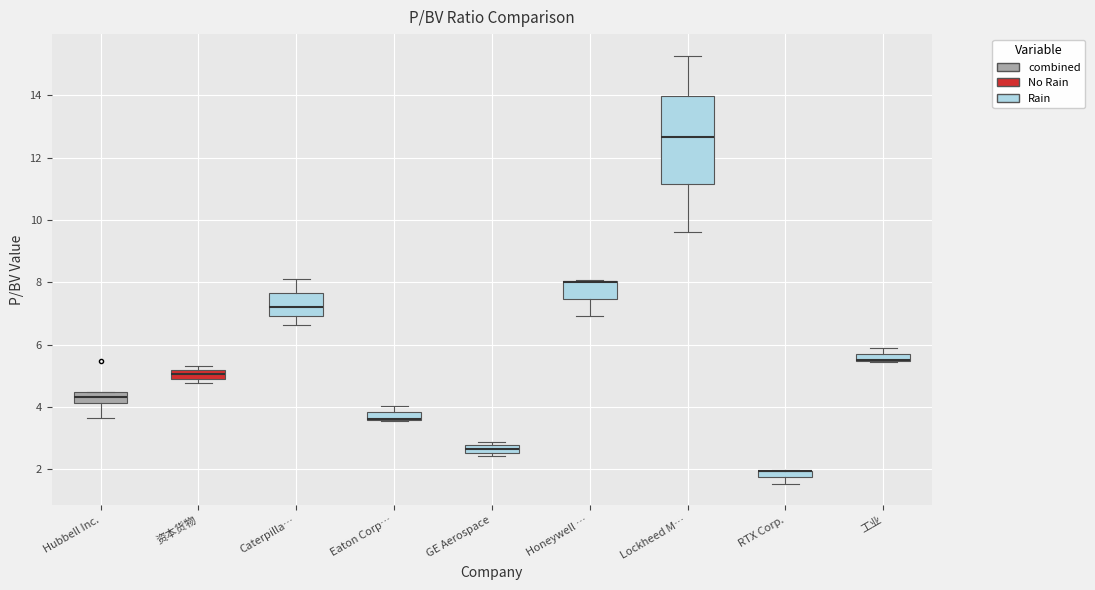

Where is the lower edge of the box for GE Aerospace on the y-axis? The values are not printed on the chart, so give them approximately, as read against the axis.

2.6